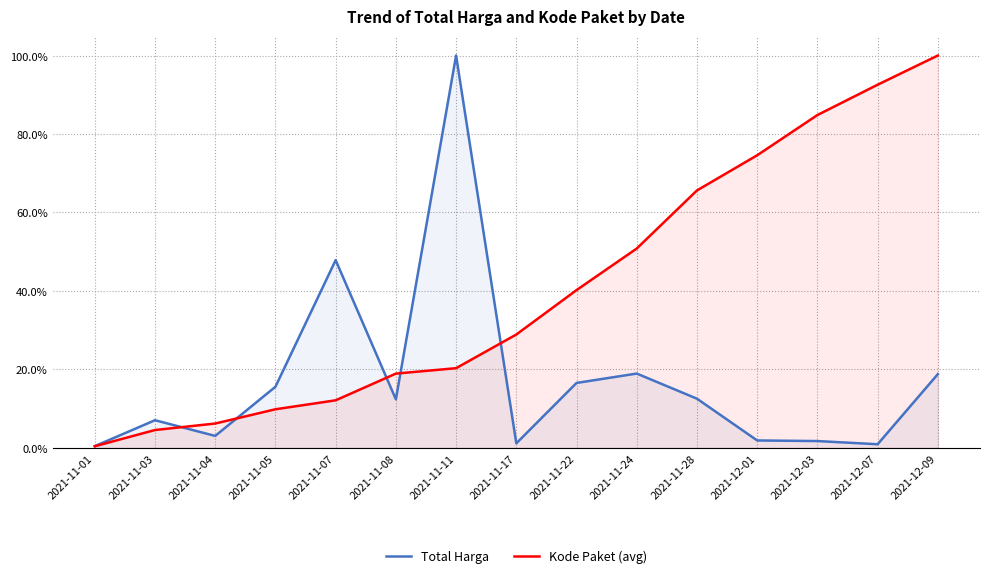

What is the maximum value for Kode Paket (avg)?

100.0